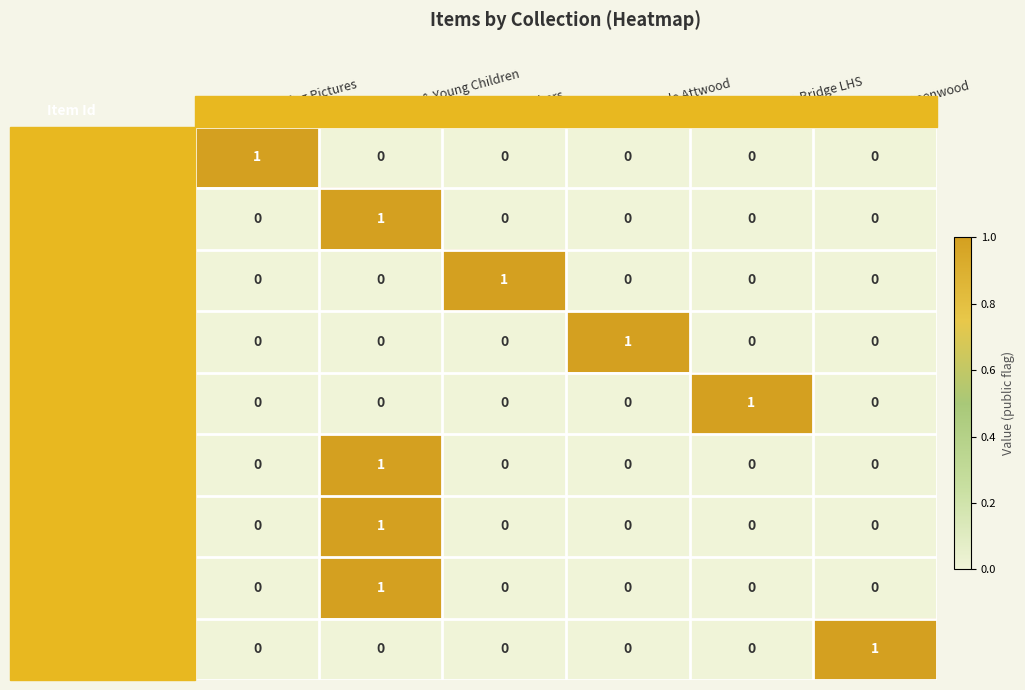

Which category has the highest value in the 26267 series?

Alan Greenwood